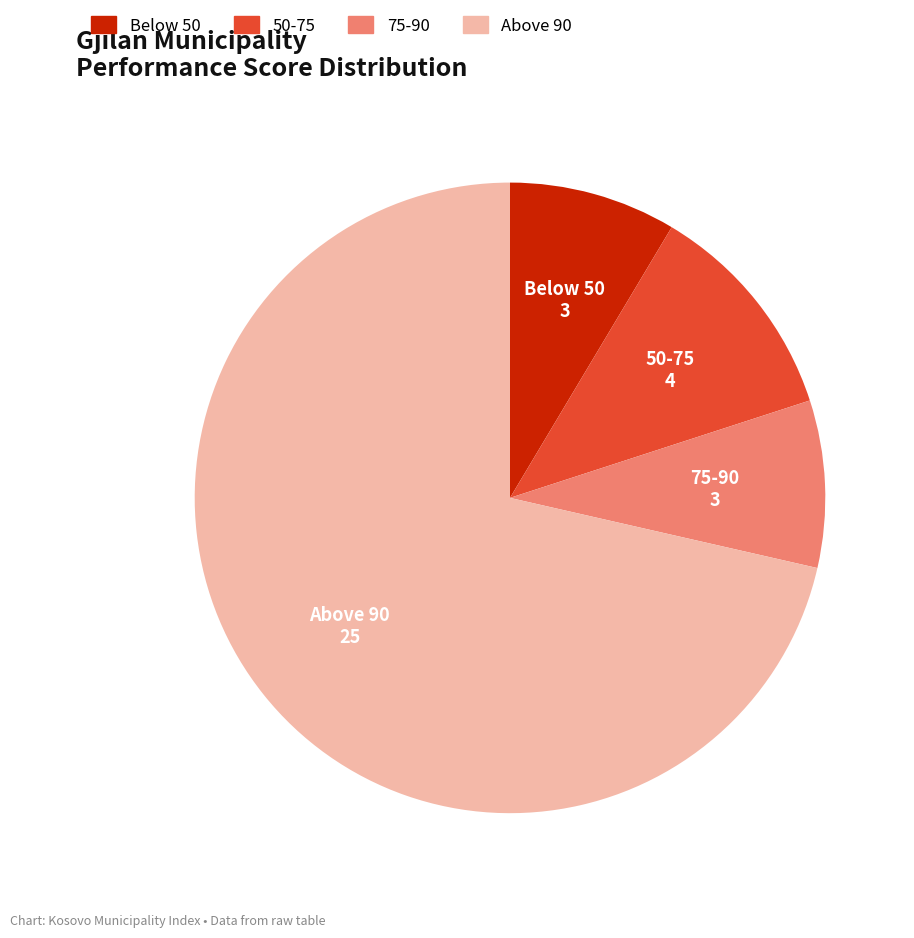

Is there any slice that represents more than half of the pie?

Yes